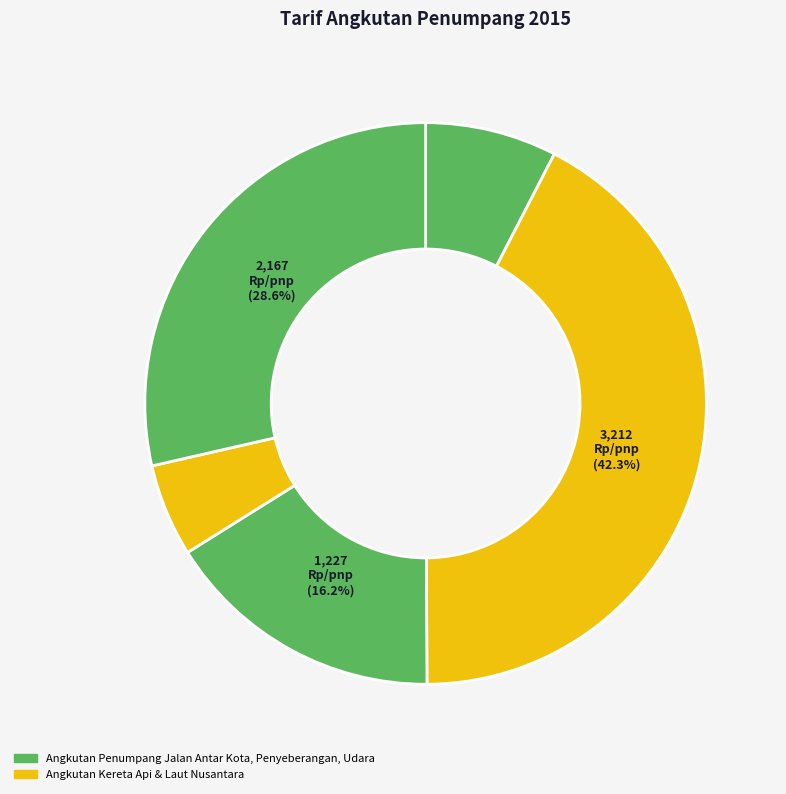

How many segments does this pie chart have?

5